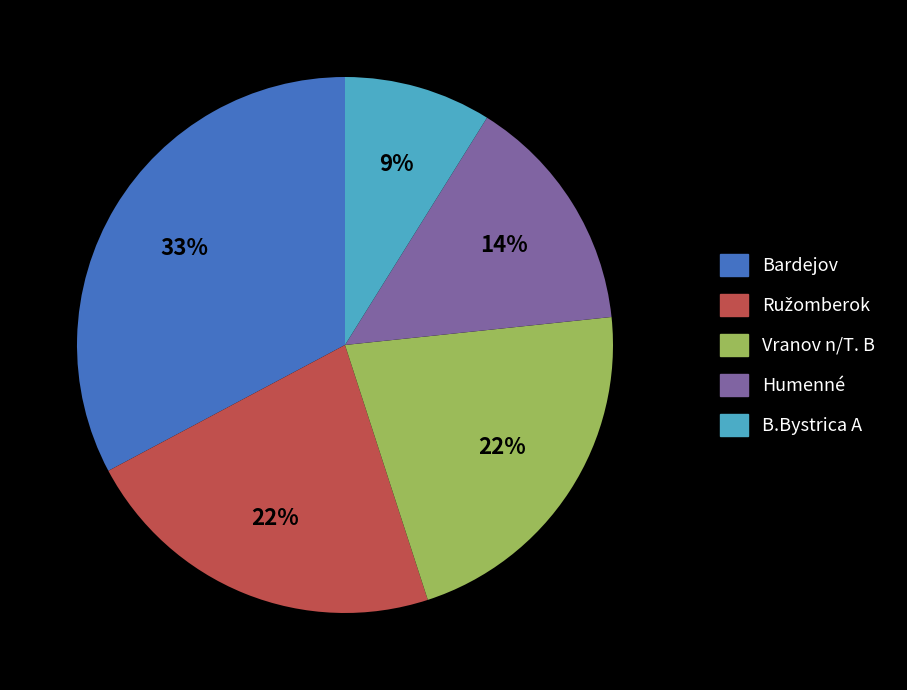

What is the smallest slice in the pie chart?

B.Bystrica A